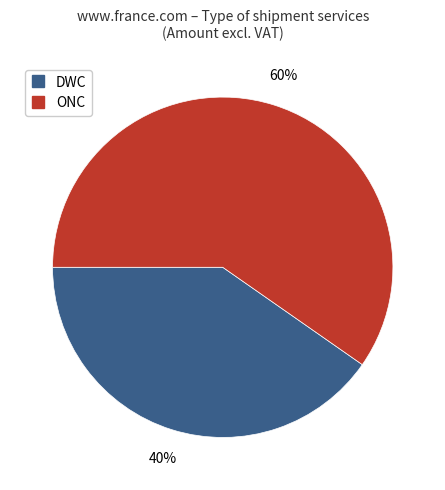

To the nearest percent, what is the average slice percentage?

50%